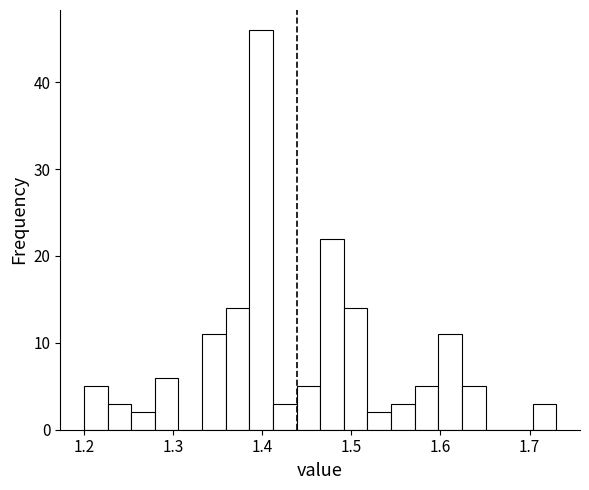

Read against the x-axis, roughly where is the centre of the tallest bar?

1.40